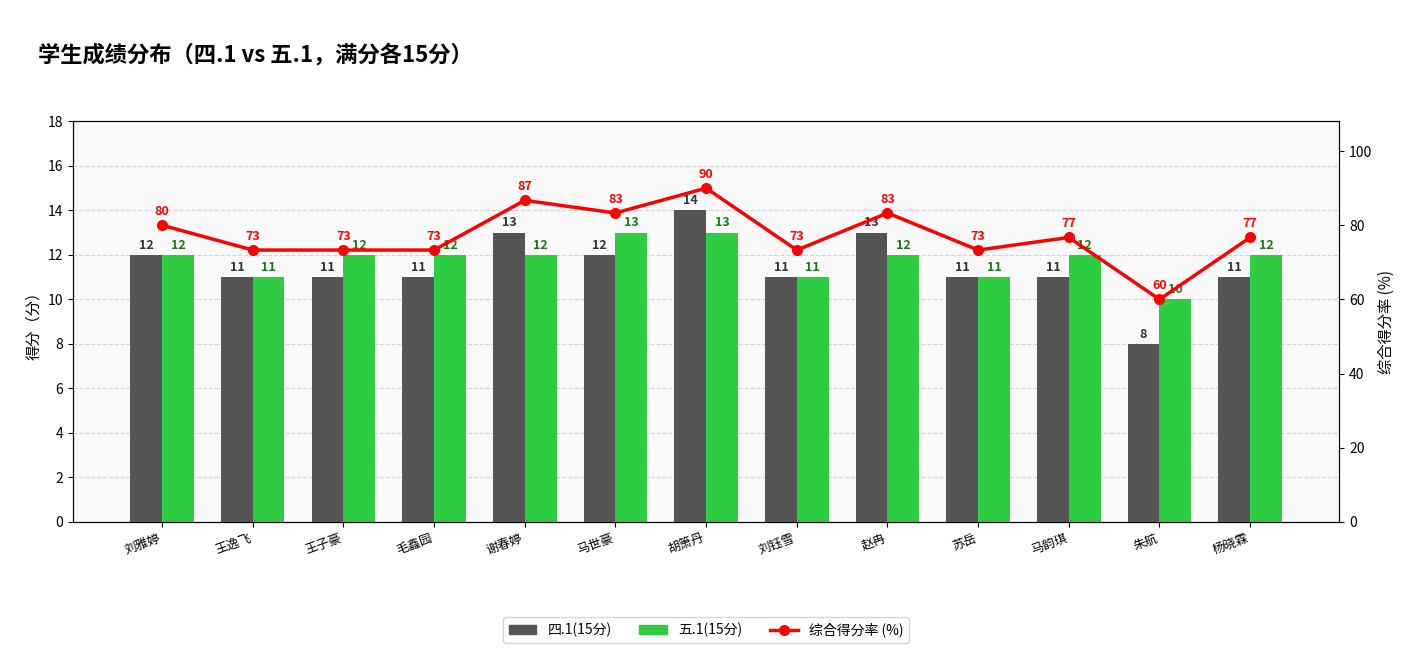

At which label does 综合得分率 (%) reach its minimum?

朱航